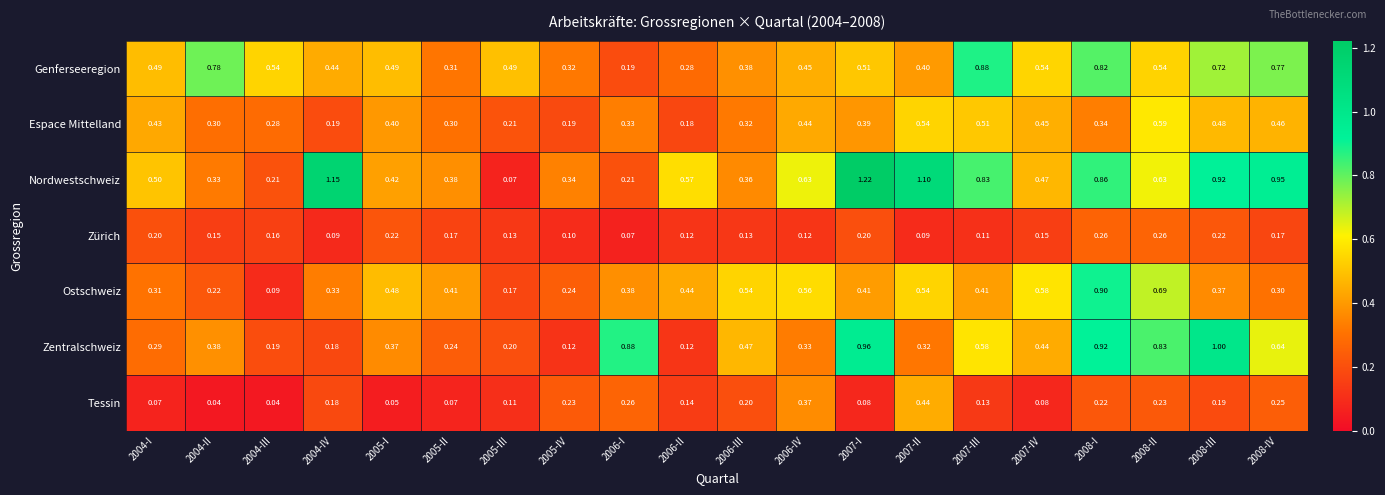

Rank the series by their maximum value, from lowest to highest.

Zürich, Tessin, Espace Mittelland, Genferseeregion, Ostschweiz, Zentralschweiz, Nordwestschweiz